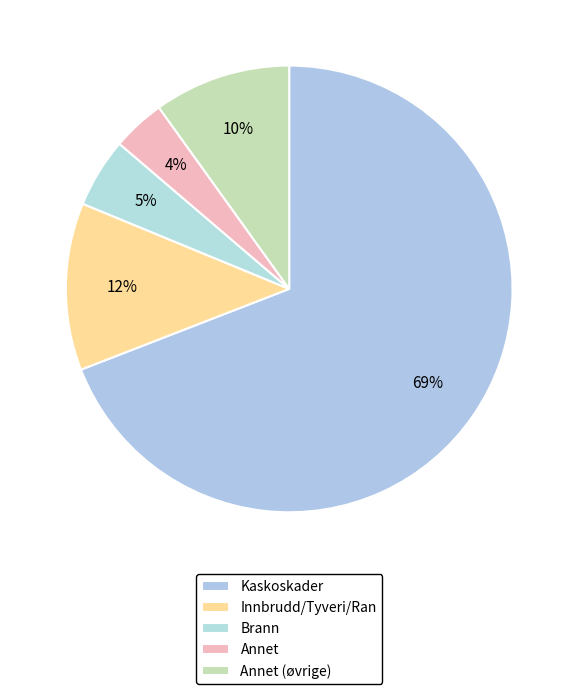

How many segments does this pie chart have?

5